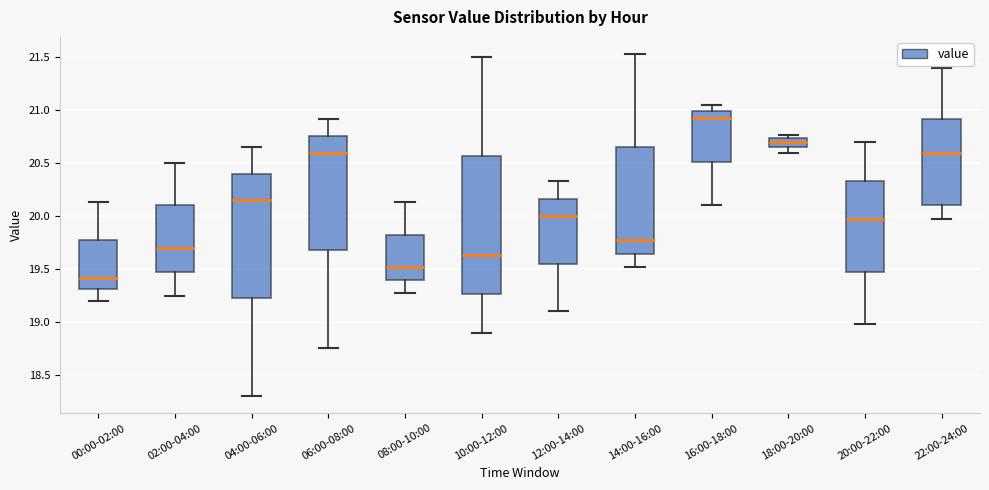

Reading left to right, transcribe this box plot: for each box, give where its median line is, the range the box spans, and where its two whiskers end, as read against the y-axis. The values are not printed on the chart, so give them approximately, as read against the axis.

00:00-02:00: median 19.40, box 19.30 to 19.80, whiskers 19.20 to 20.15
02:00-04:00: median 19.70, box 19.50 to 20.10, whiskers 19.25 to 20.50
04:00-06:00: median 20.15, box 19.25 to 20.40, whiskers 18.30 to 20.65
06:00-08:00: median 20.60, box 19.70 to 20.75, whiskers 18.75 to 20.90
08:00-10:00: median 19.50, box 19.40 to 19.85, whiskers 19.25 to 20.15
10:00-12:00: median 19.65, box 19.25 to 20.55, whiskers 18.90 to 21.50
12:00-14:00: median 20.00, box 19.55 to 20.15, whiskers 19.10 to 20.35
14:00-16:00: median 19.75, box 19.65 to 20.65, whiskers 19.50 to 21.55
16:00-18:00: median 20.95, box 20.50 to 21.00, whiskers 20.10 to 21.05
18:00-20:00: median 20.70, box 20.65 to 20.75, whiskers 20.60 to 20.75 (just above the box's upper edge)
20:00-22:00: median 19.95, box 19.50 to 20.35, whiskers 19.00 to 20.70
22:00-24:00: median 20.60, box 20.10 to 20.90, whiskers 19.95 to 21.40